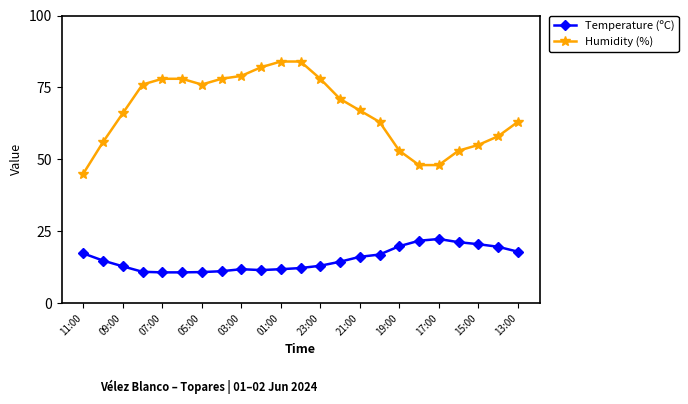

What is the value of the Temperature (ºC) point at the 2nd from the left?

14.8